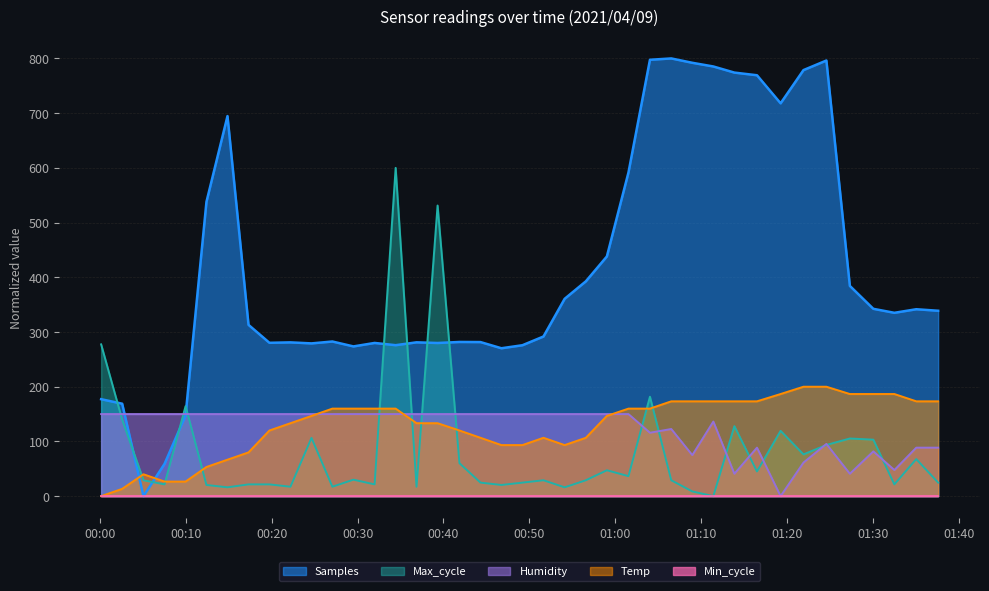

Which series has the largest total across all categories?

Samples